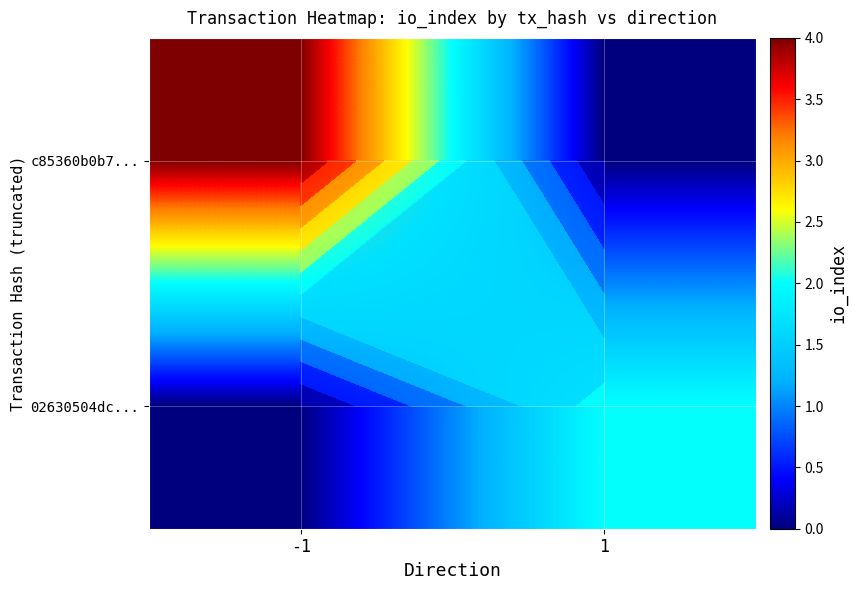

What is the difference between the maximum and minimum values in the 02630504dc... series?

2